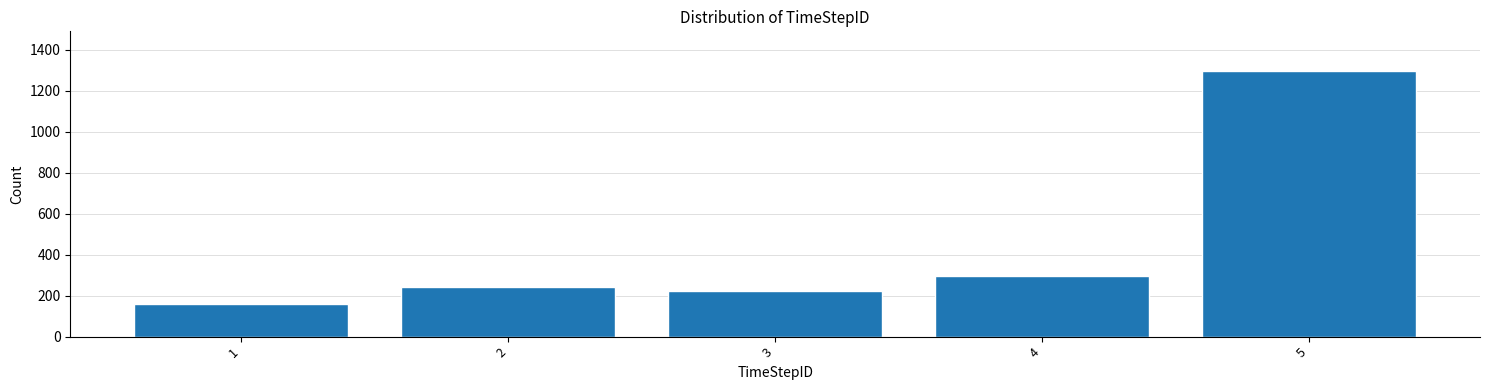

Reading right to left, transcribe all the data shown in this chart.

1296	295	224	241	159